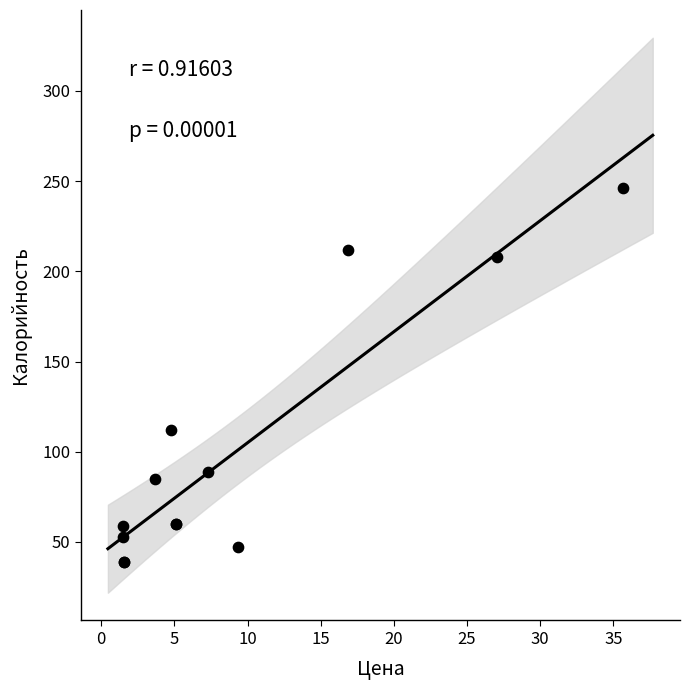

What Y value in the scatter plot is closest to 142?

112.0